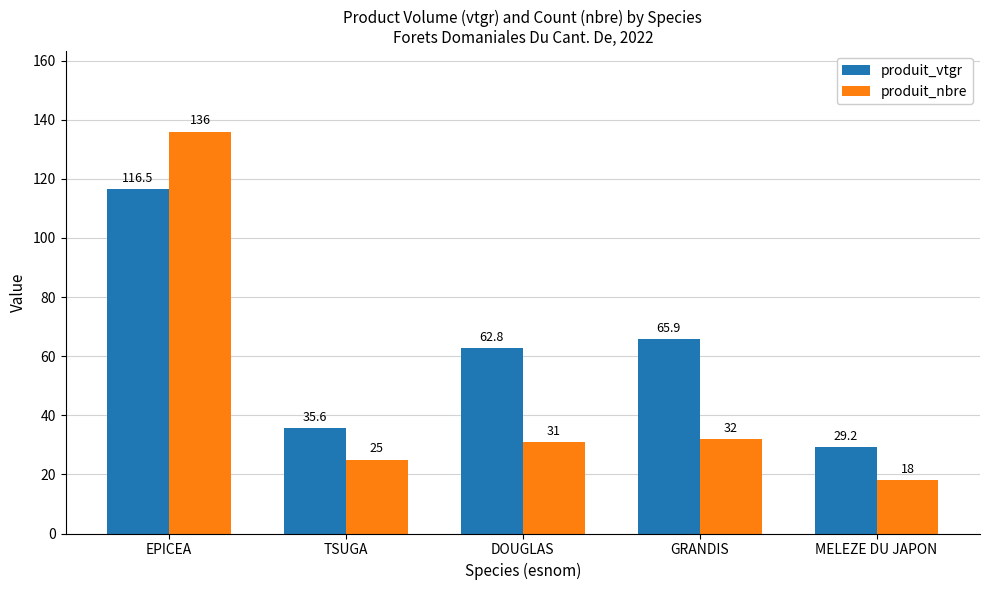

What is the minimum value shown in the chart?

18.0